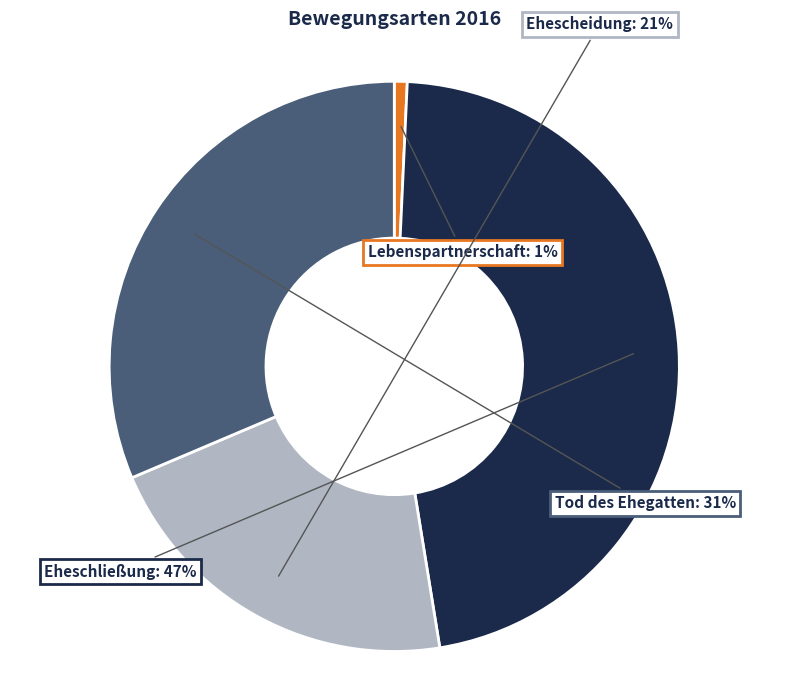

To the nearest percent, what is the difference between the largest and smallest slice percentages?

46%